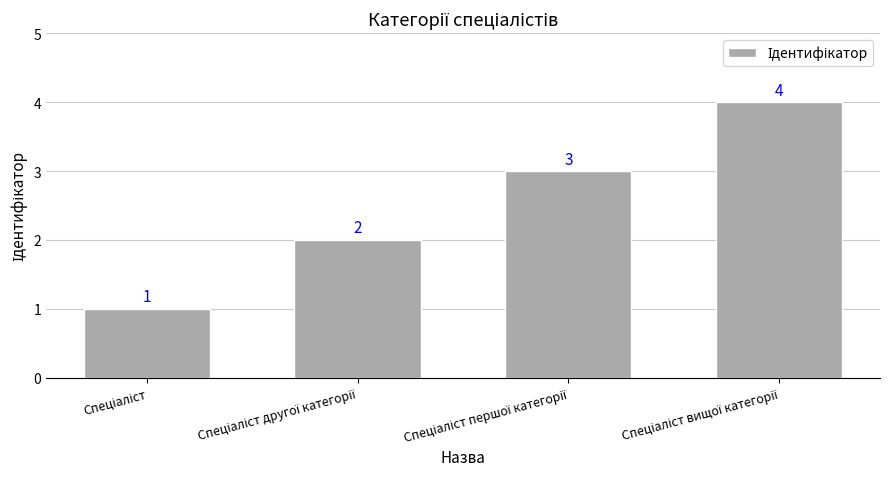

What is the value of the 4th bar from the left?

4